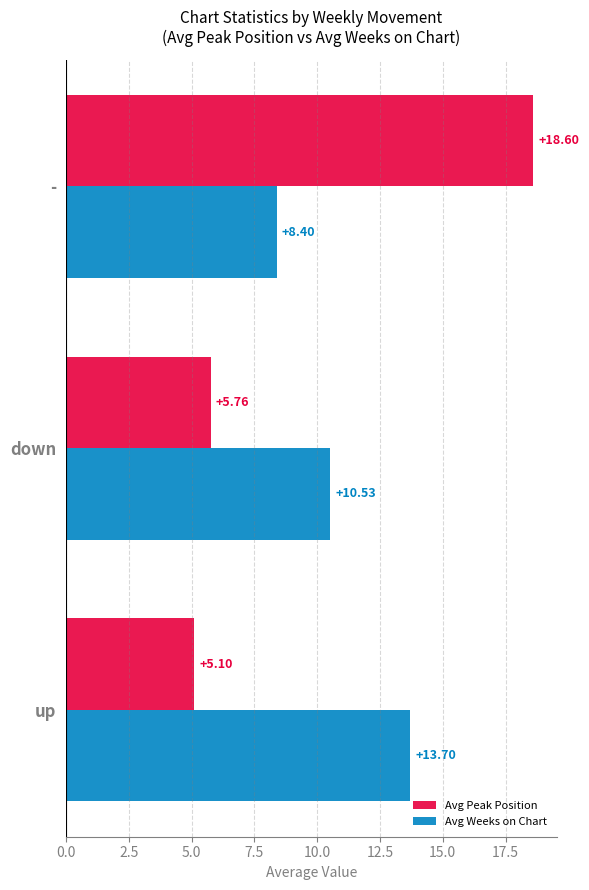

Where is Avg Peak Position nearest to the value 11?

down